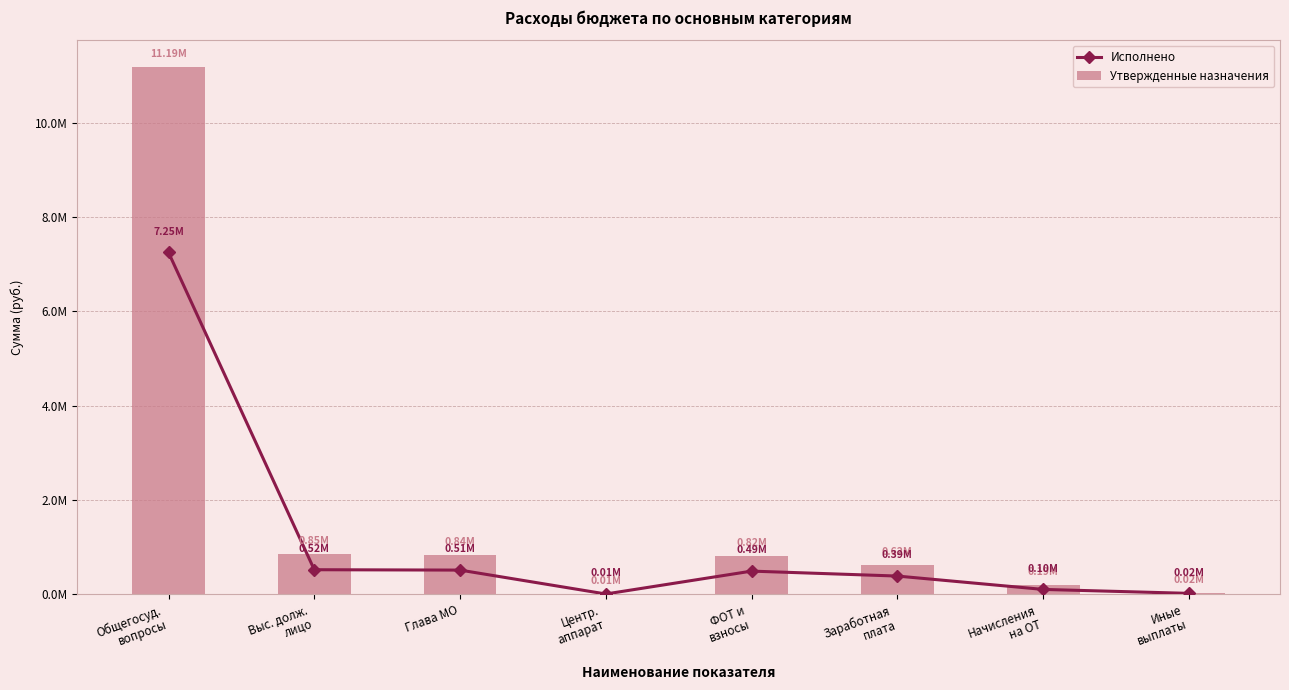

Which series changed the most between Глава МО and Начисления
на ОТ?

Утвержденные назначения